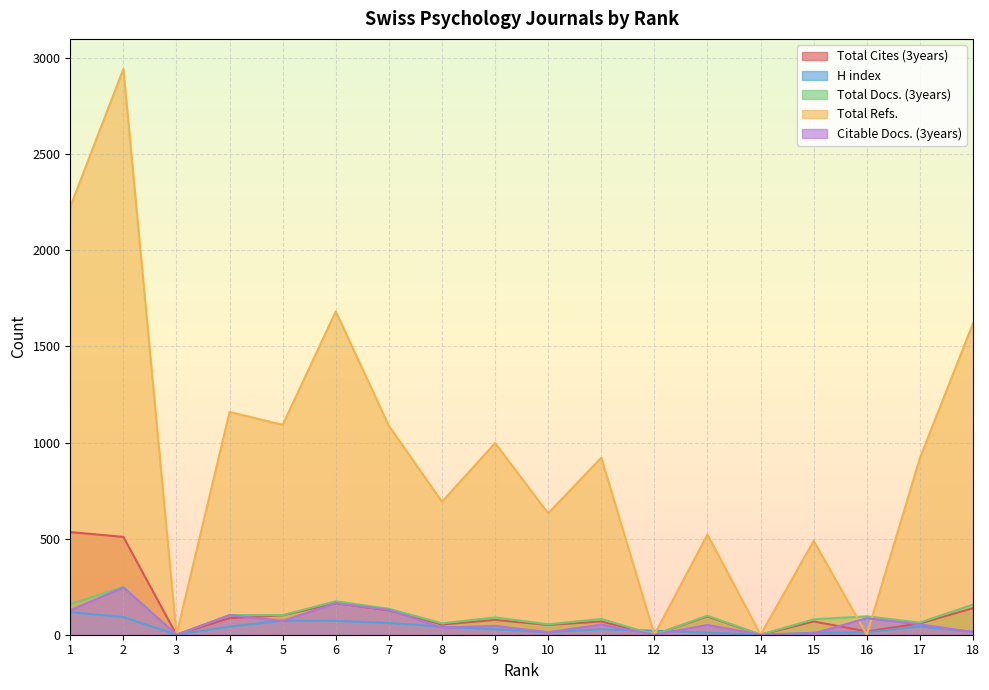

List the series in order of their peak value, lowest first.

H index, Citable Docs. (3years), Total Docs. (3years), Total Cites (3years), Total Refs.